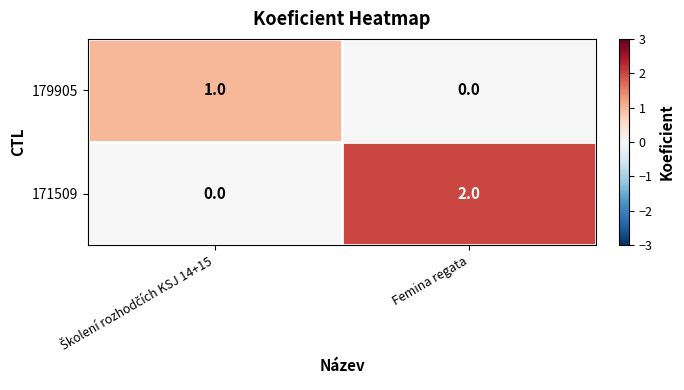

At which category is the sum across all series the highest?

Femina regata